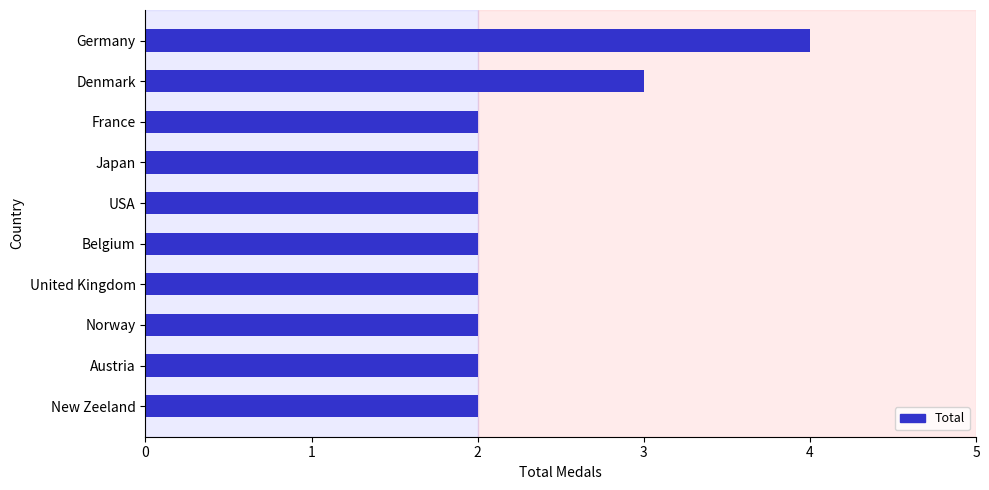

The value at France is 3. True or false?

False